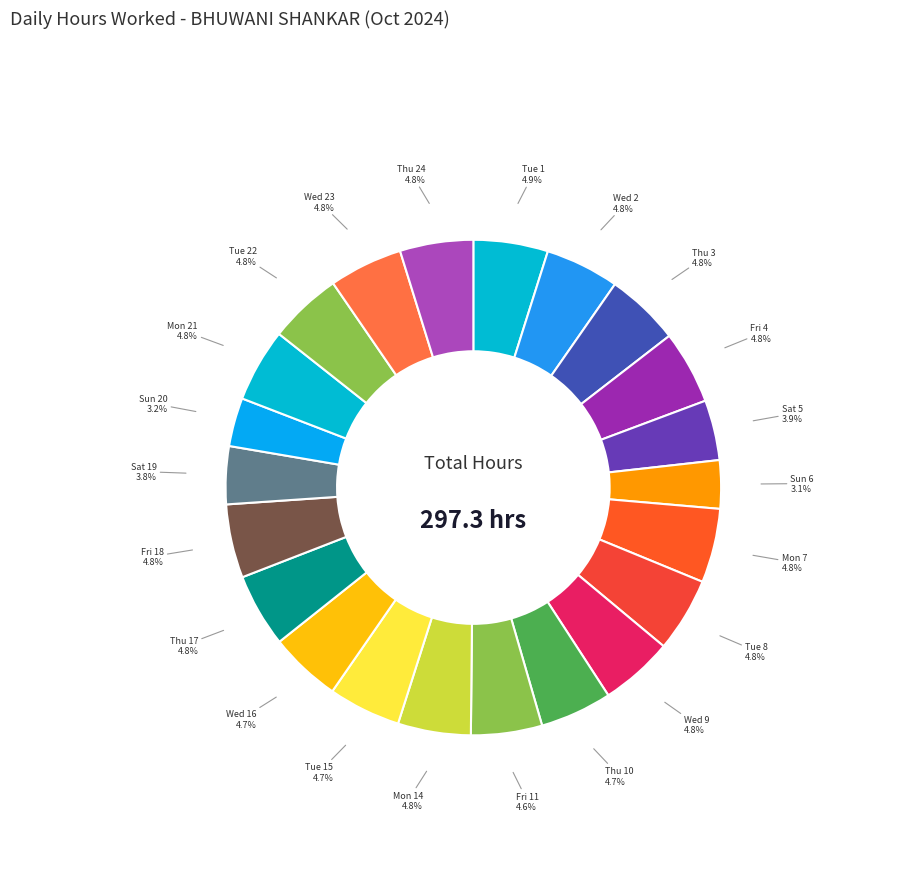

Does Wed 16 represent more than half of the total?

No